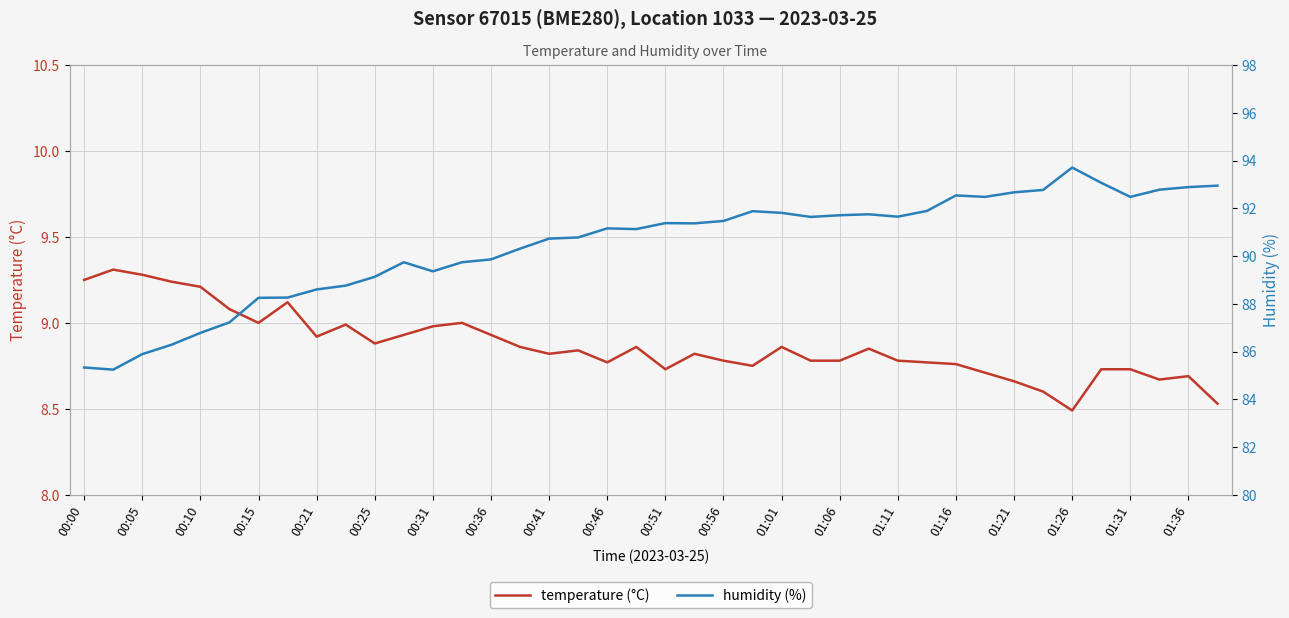

The value of temperature (°C) at 01:36 is 8.7. True or false?

True